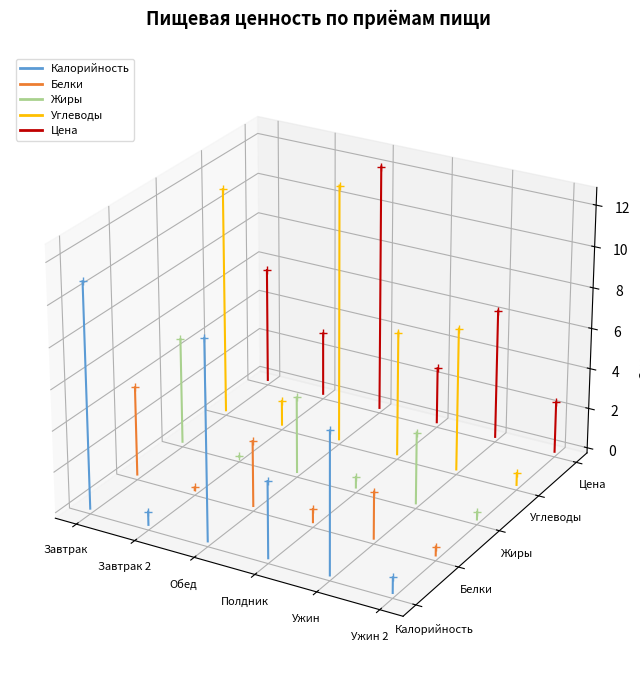

Rank the series at Завтрак 2 from highest to lowest value.

Углеводы, Цена, Калорийность, Жиры, Белки